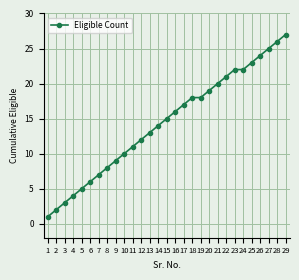

True or false: there are more than 2 points higher than both neighbors.

False